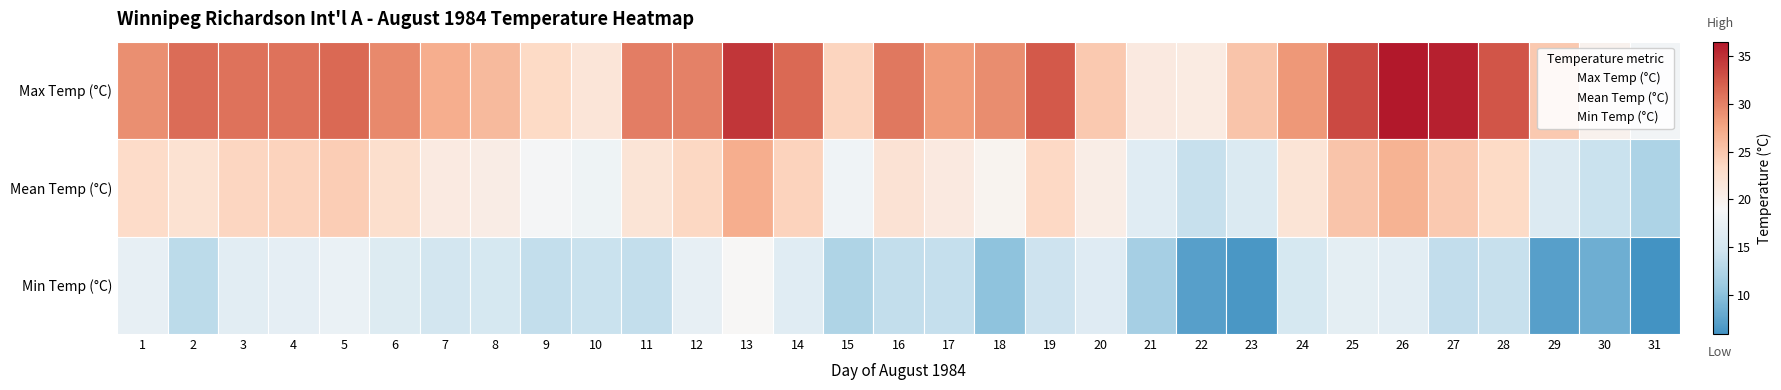

At which label is Max Temp (°C) closest to 2?

1